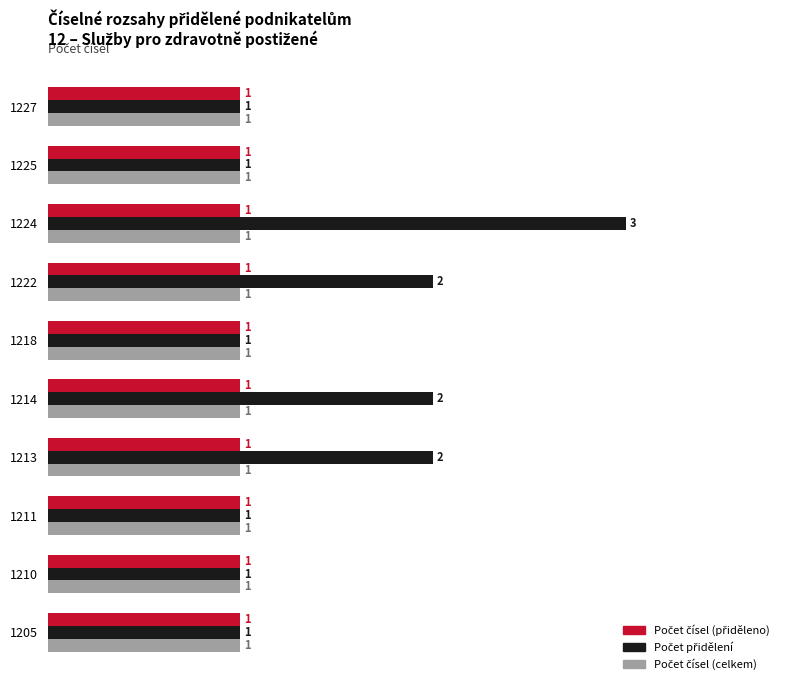

What is the maximum value shown in the chart?

3